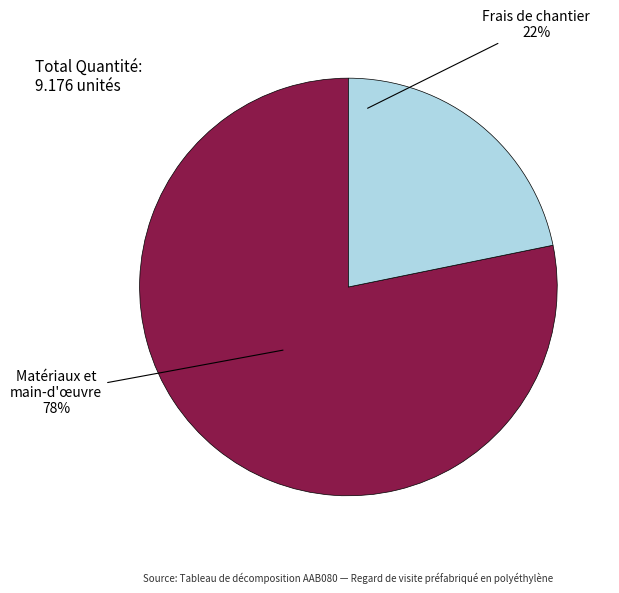

Is the sum of Frais de chantier and Matériaux et main-d'œuvre greater than half?

Yes